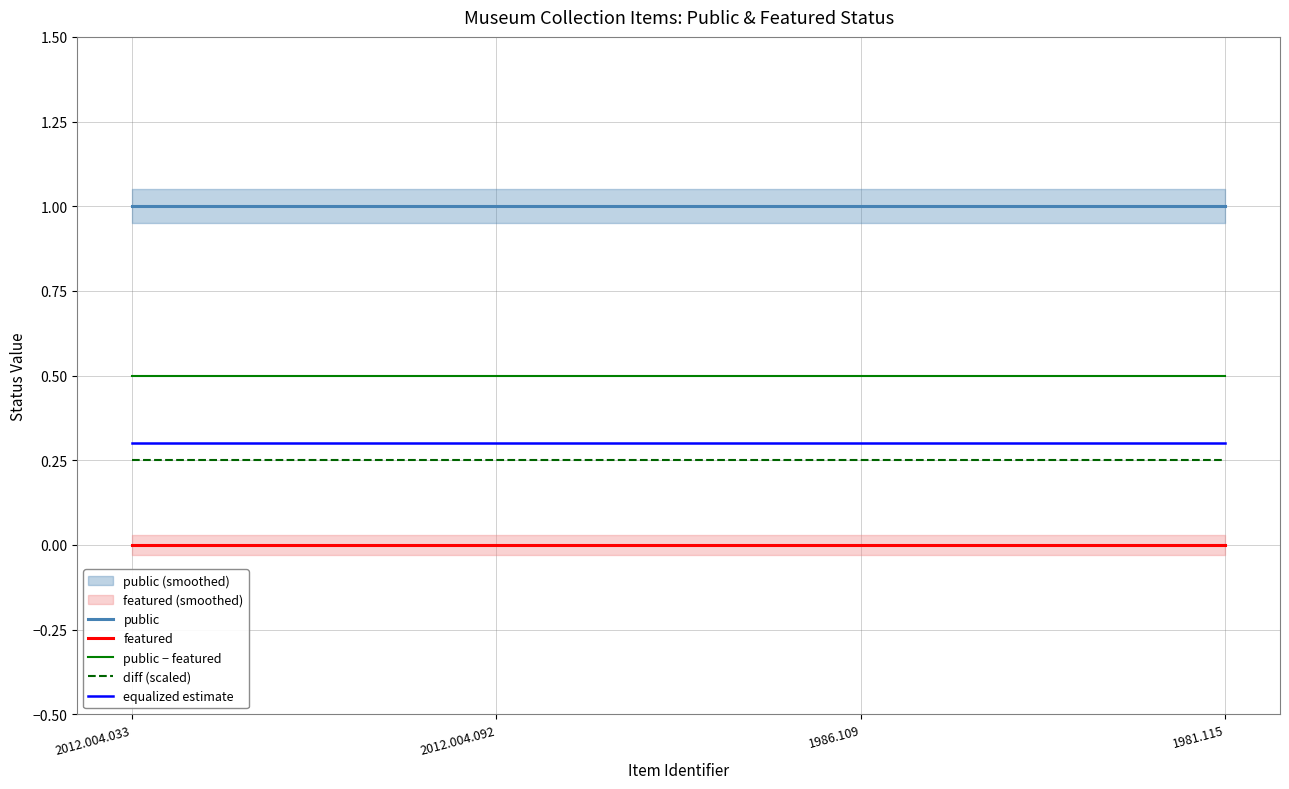

Rank the series at 1981.115 from lowest to highest value.

featured, diff (scaled), equalized estimate, public − featured, public